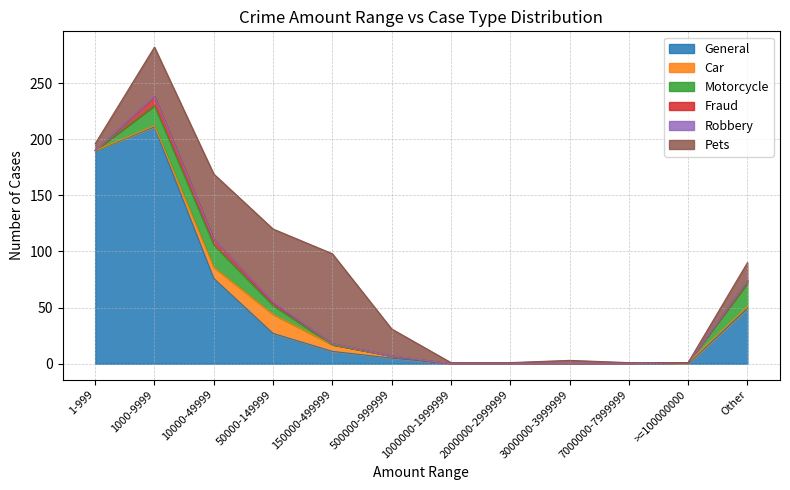

True or false: Pets has a value of 9 at Other.

False